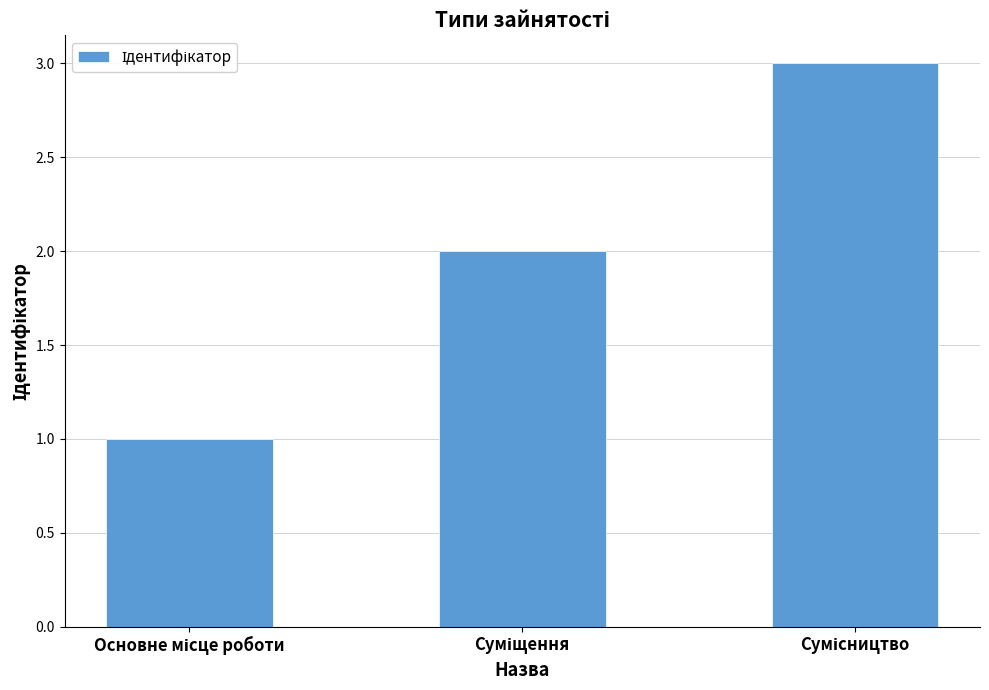

What is the greatest value displayed?

3